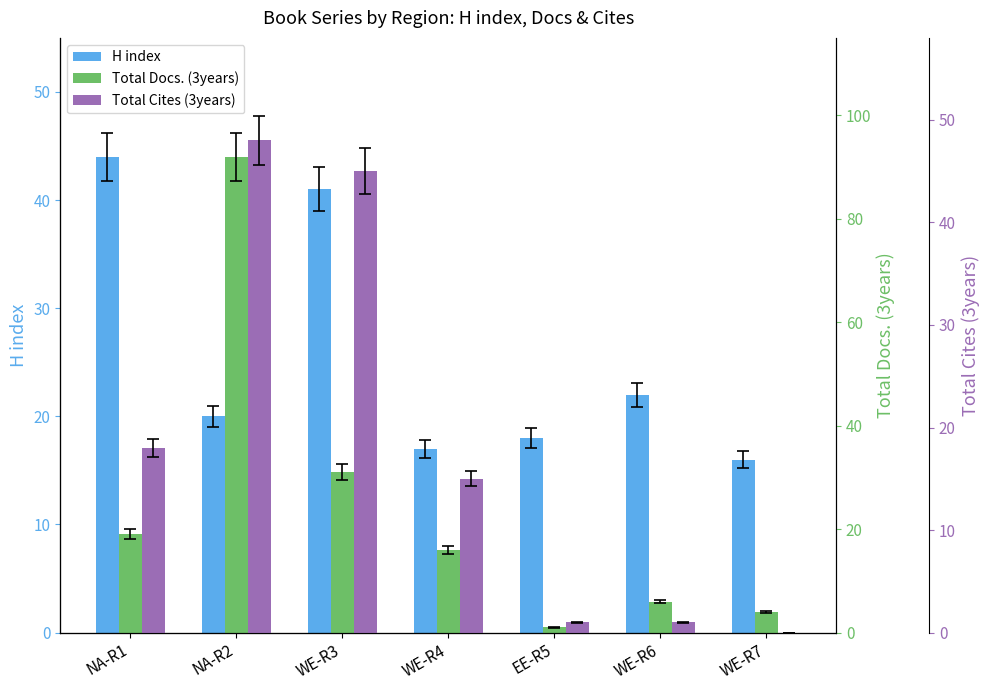

Is the value of Total Docs. (3years) at EE-R5 greater than the value of H index at EE-R5?

No